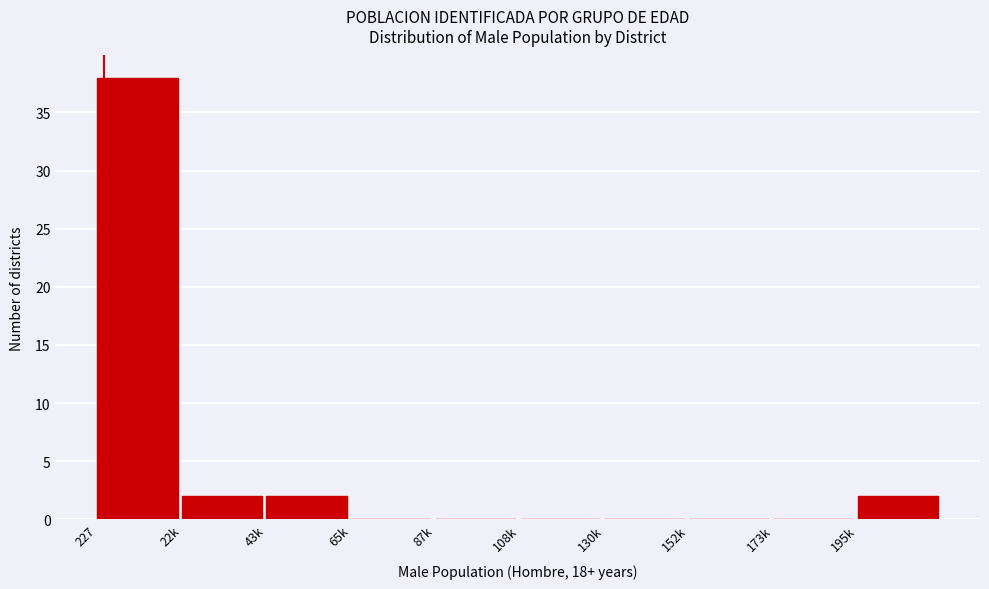

Reading left to right, list all the values displayed in this chart.

227=38	22k=2	43k=2	65k=0	87k=0	108k=0	130k=0	152k=0	173k=0	195k=2